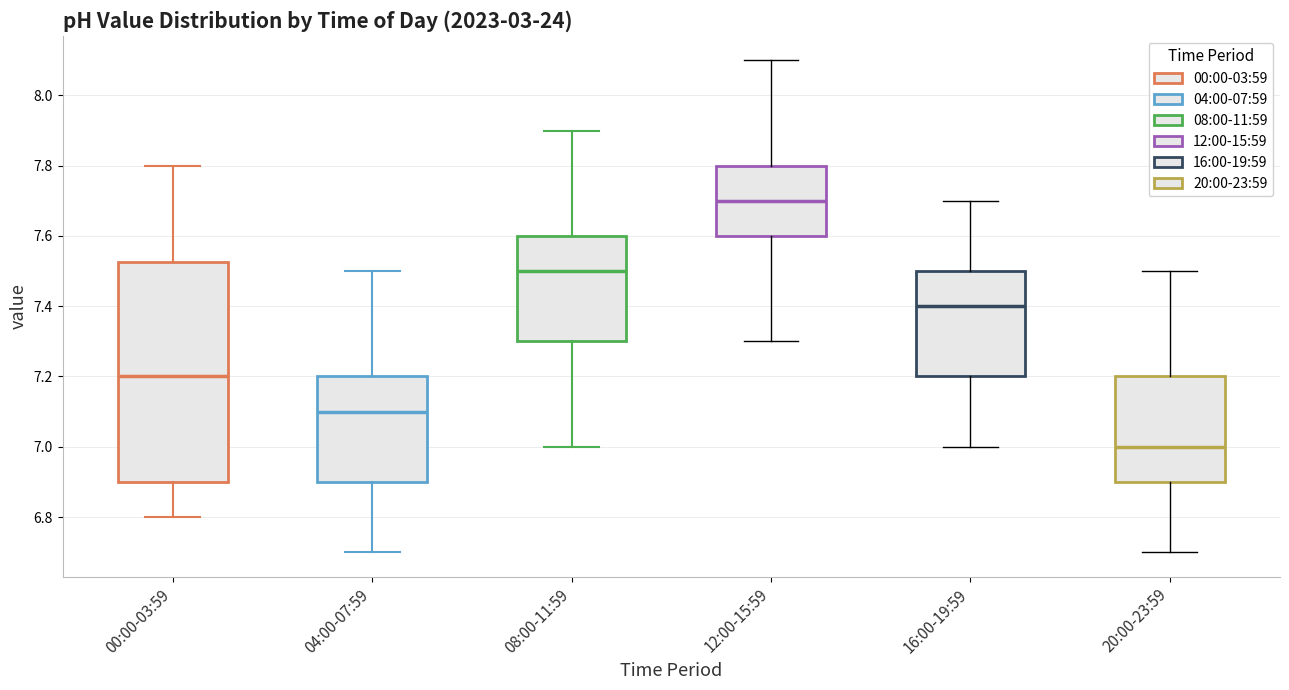

Reading left to right, read every box against the y-axis: the position of its median line, the range the box covers, and the ends of its whiskers. The values are not printed on the chart, so give them approximately, as read against the axis.

00:00-03:59: median 7.20, box 6.90 to 7.52, whiskers 6.80 to 7.80
04:00-07:59: median 7.10, box 6.90 to 7.20, whiskers 6.70 to 7.50
08:00-11:59: median 7.50, box 7.30 to 7.60, whiskers 7.00 to 7.90
12:00-15:59: median 7.70, box 7.60 to 7.80, whiskers 7.30 to 8.10
16:00-19:59: median 7.40, box 7.20 to 7.50, whiskers 7.00 to 7.70
20:00-23:59: median 7.00, box 6.90 to 7.20, whiskers 6.70 to 7.50